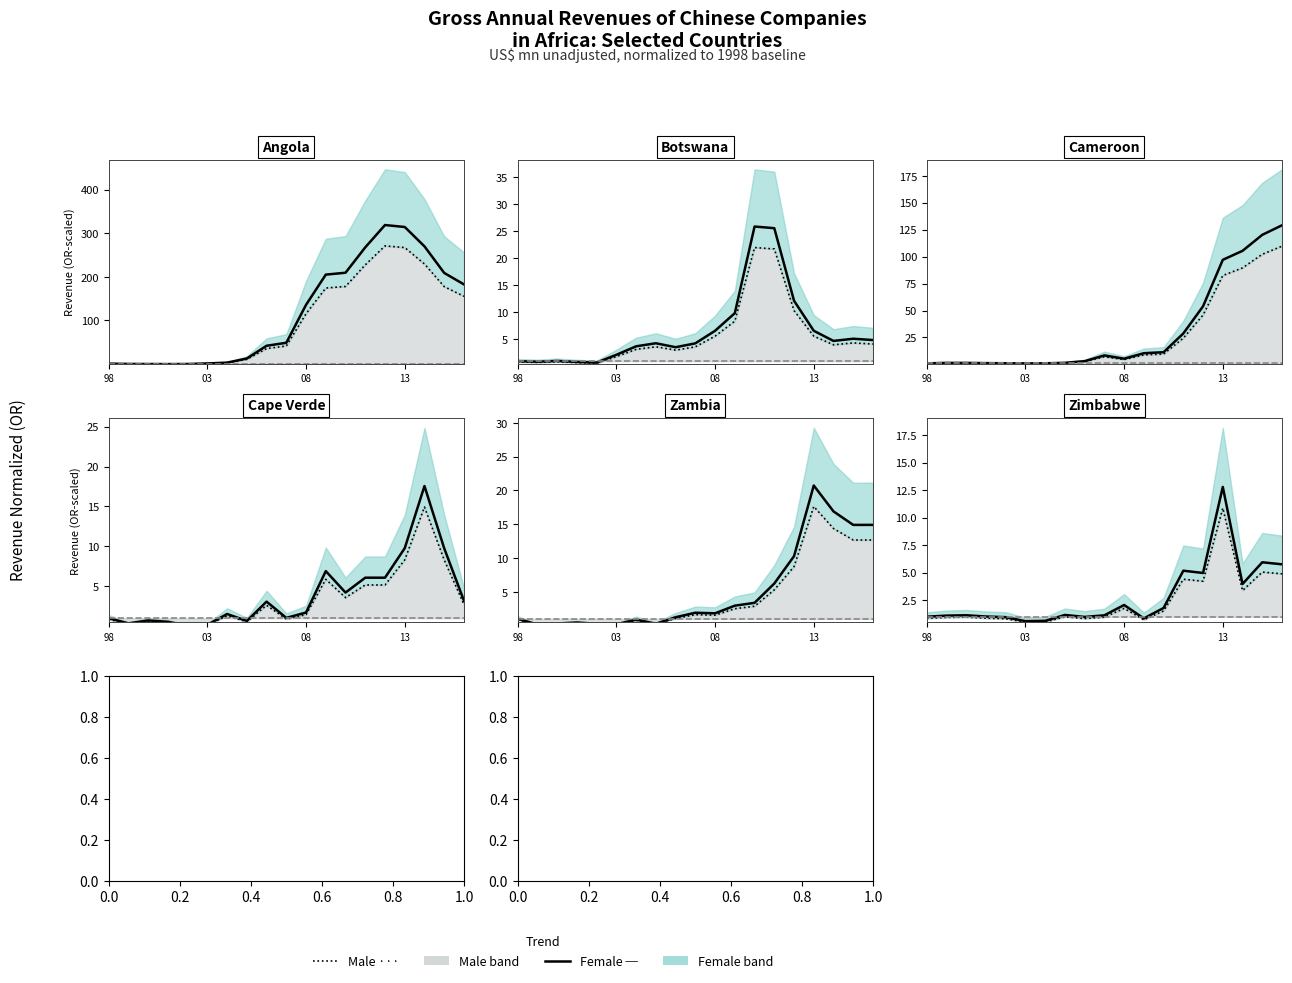

What is the difference between the maximum and second lowest values in the Zambia series?

20.5